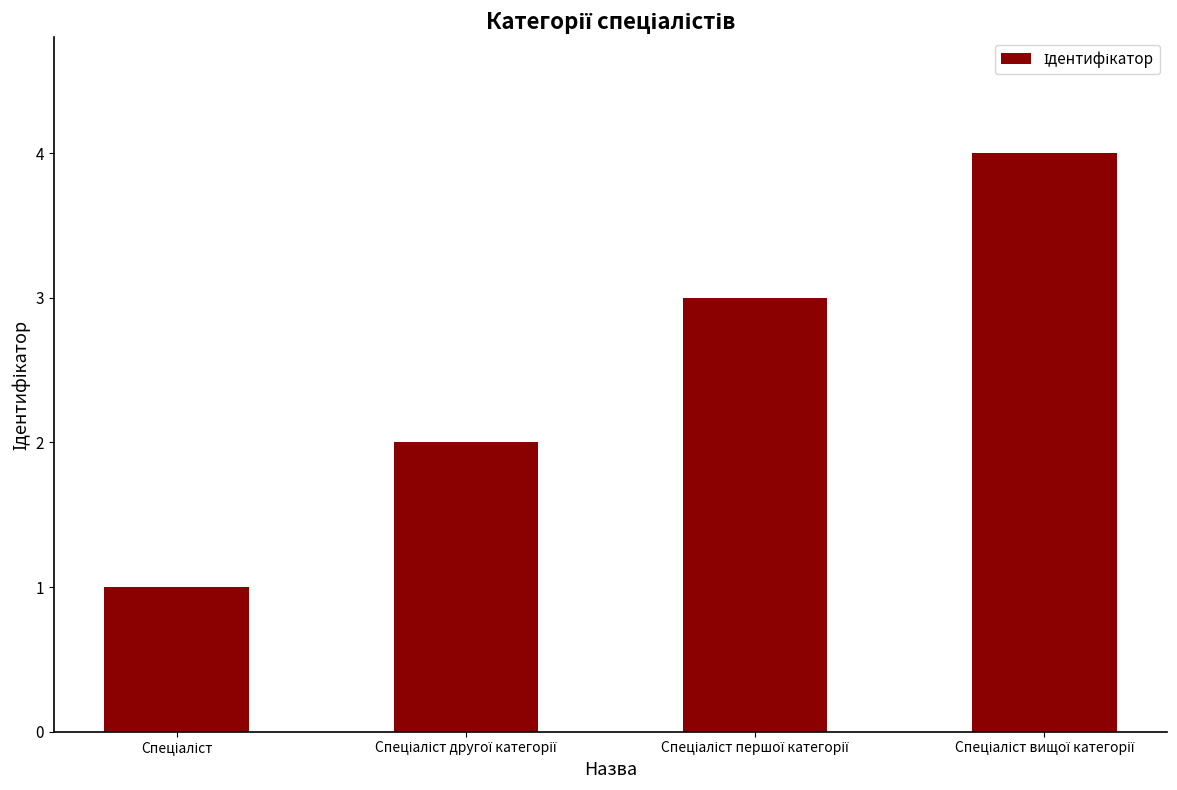

How many values are between 2 and 4?

3